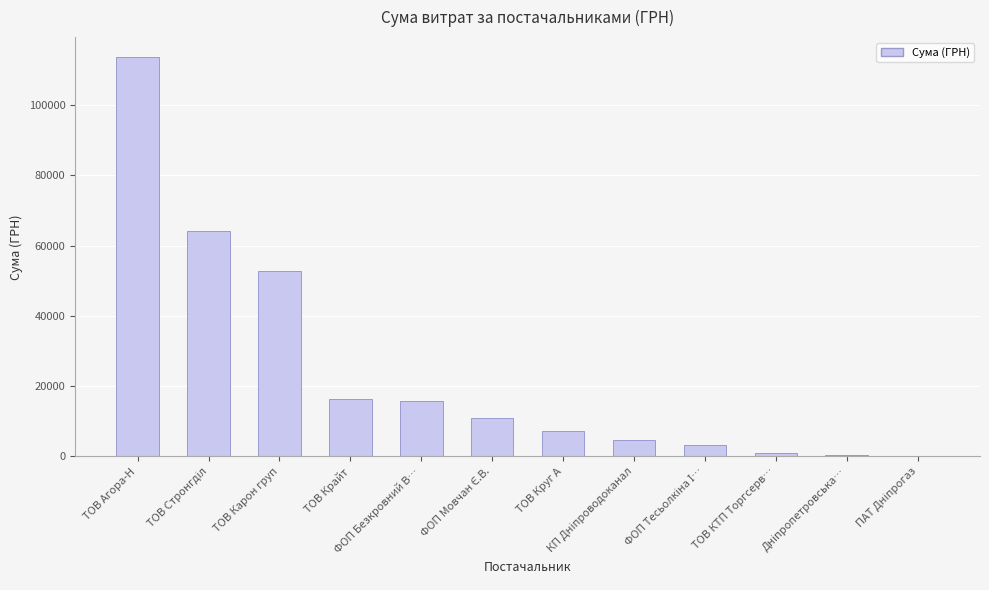

What is the sum of all values?

290966.8